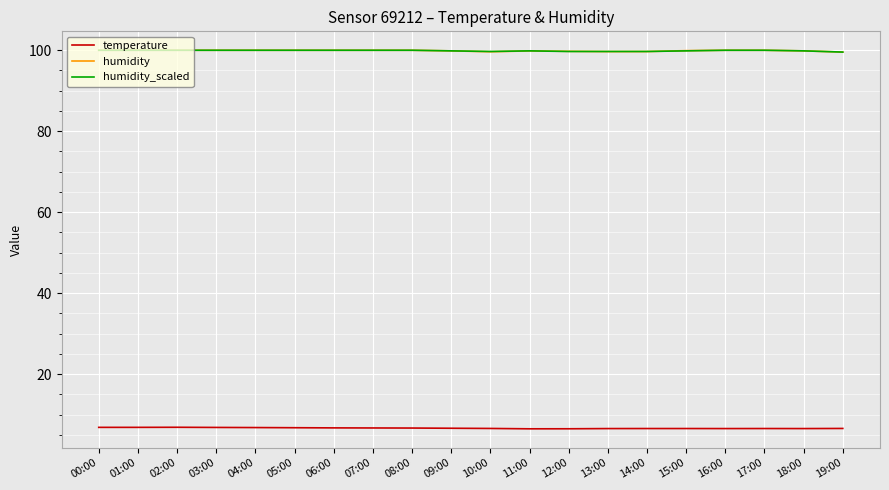

True or false: humidity_scaled and temperature cross at least once.

False